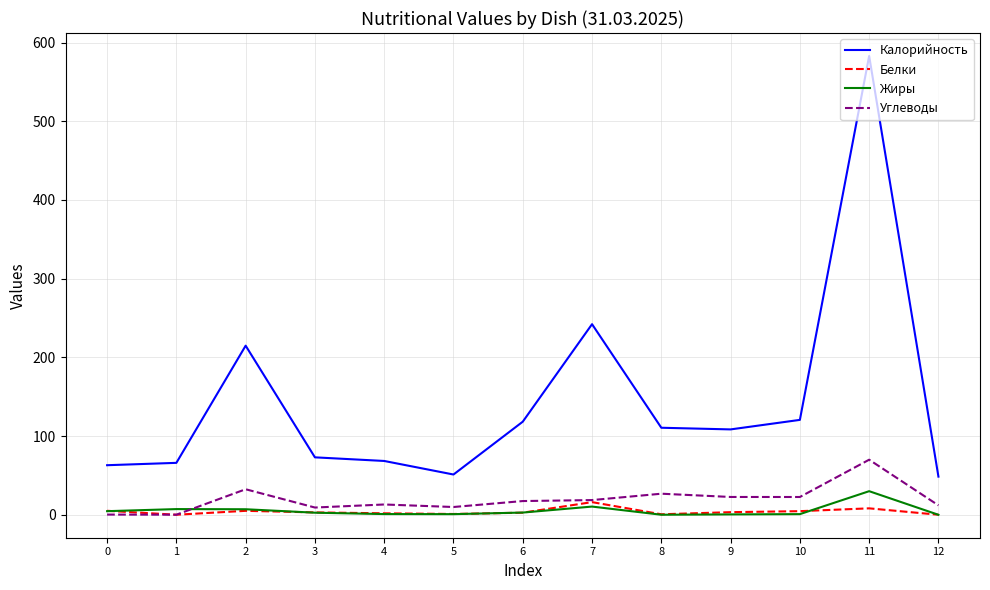

True or false: Жиры and Калорийность cross at least once.

False